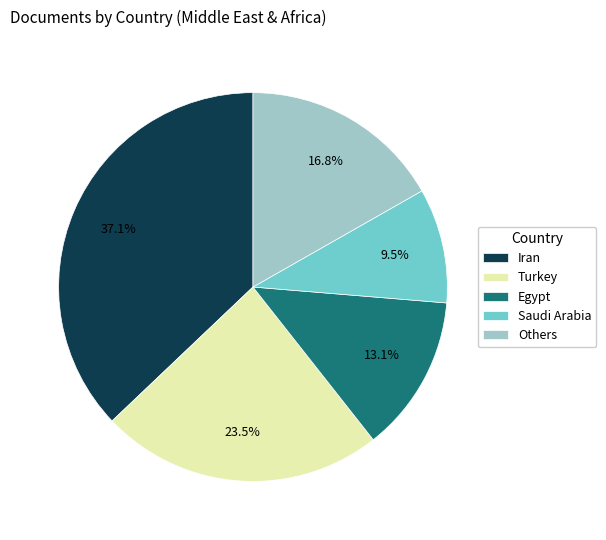

How many segments does this pie chart have?

5